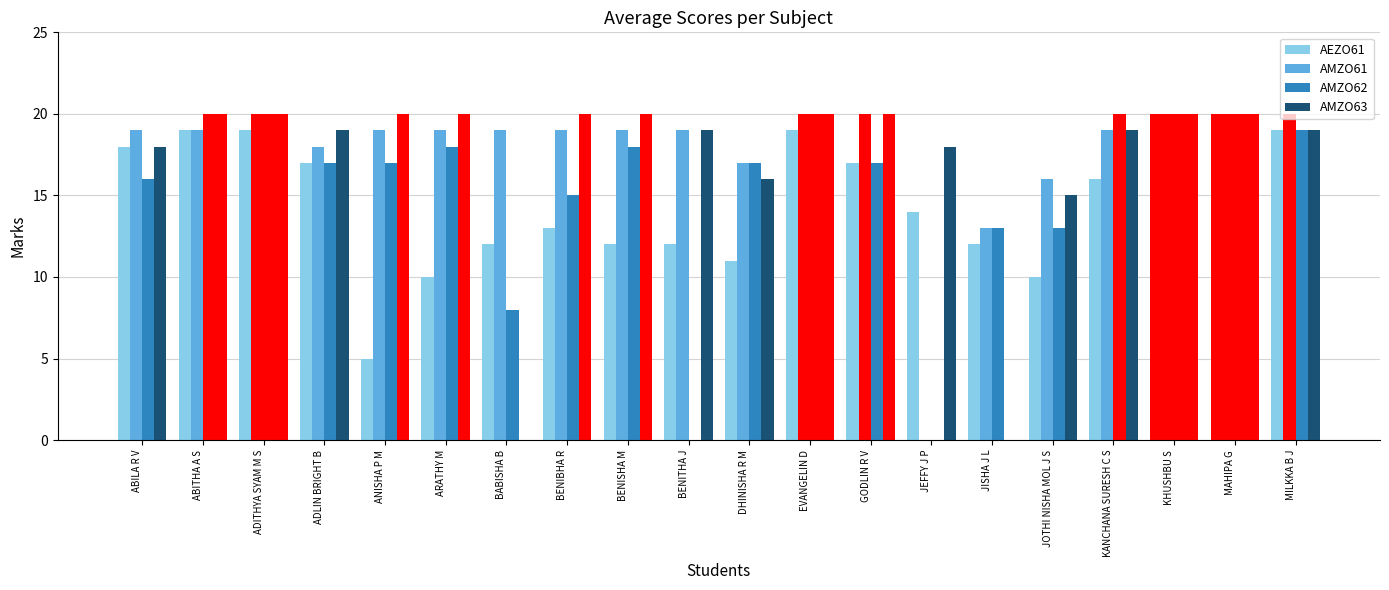

Reading left to right, list all the values displayed in this chart.

AEZO61: 18	19	19	17	5	10	12	13	12	12	11	19	17	14	12	10	16	20	20	19
AMZO61: 19	19	20	18	19	19	19	19	19	19	17	20	20	0	13	16	19	20	20	20
AMZO62: 16	20	20	17	17	18	8	15	18	0	17	20	17	0	13	13	20	20	20	19
AMZO63: 18	20	20	19	20	20	0	20	20	19	16	20	20	18	0	15	19	20	20	19